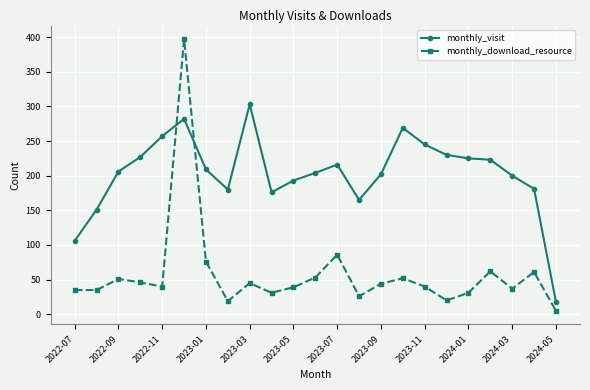

How many interior local peaks does the monthly_download_resource series have?

7